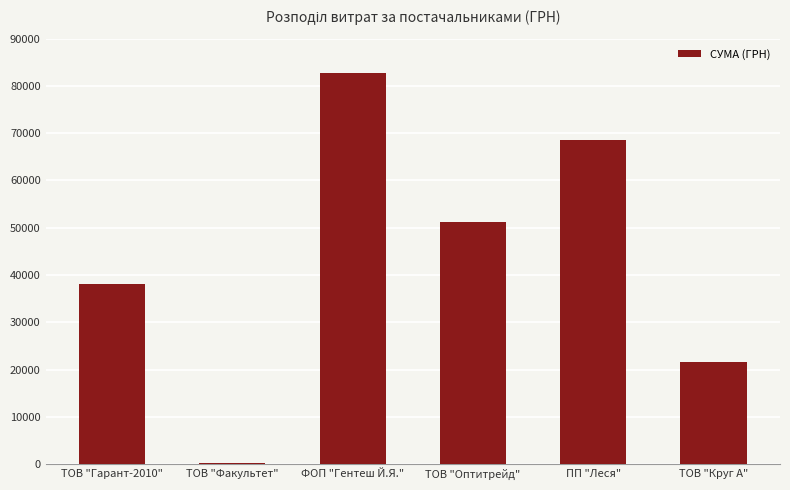

Which has a higher value, ТОВ "Круг А" or ФОП "Гентеш Й.Я."?

ФОП "Гентеш Й.Я."